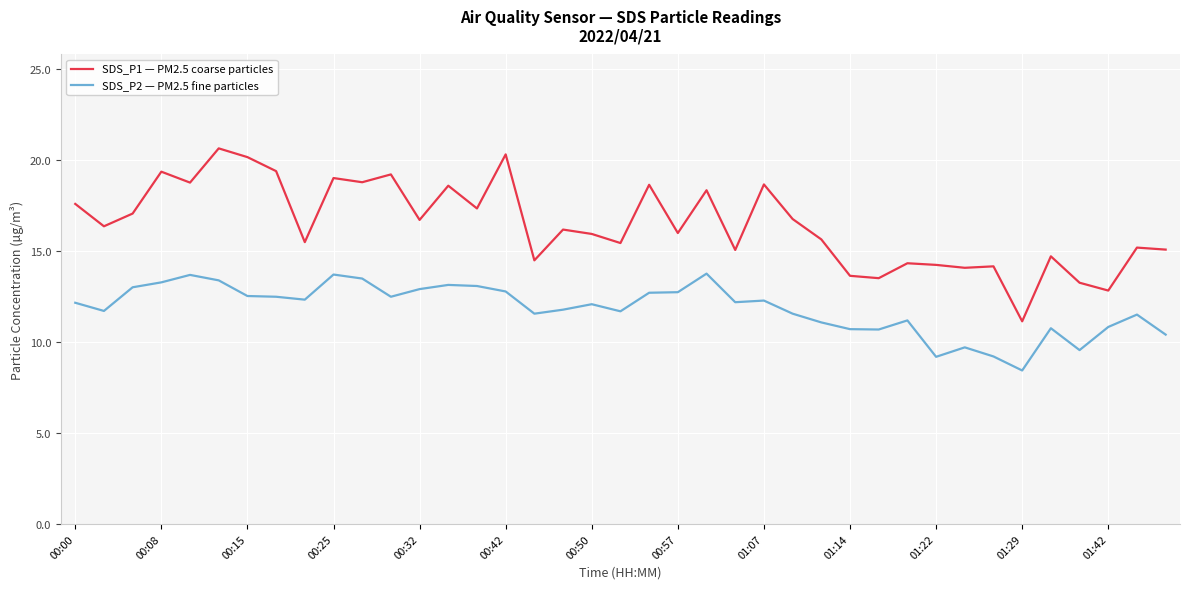

What is the greatest value displayed?

20.6